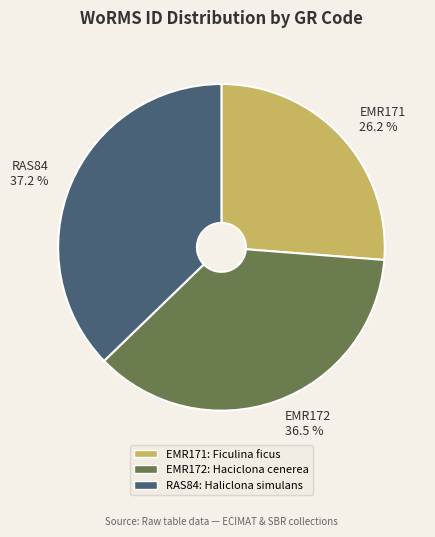

What is the smallest slice in the pie chart?

EMR171